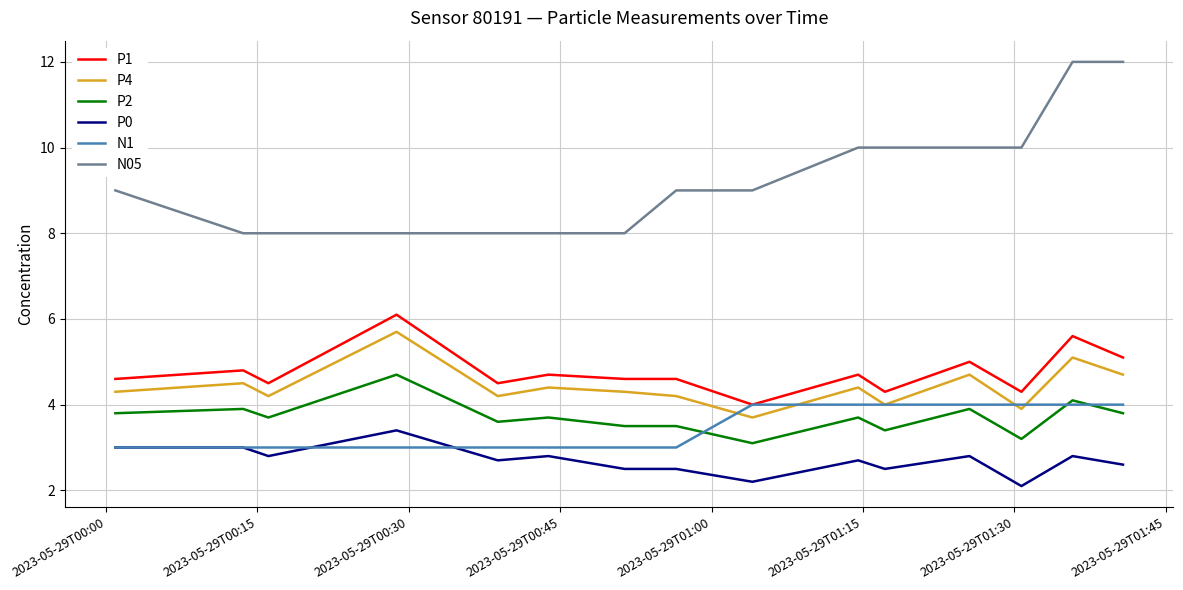

What is the minimum value shown in the chart?

2.1